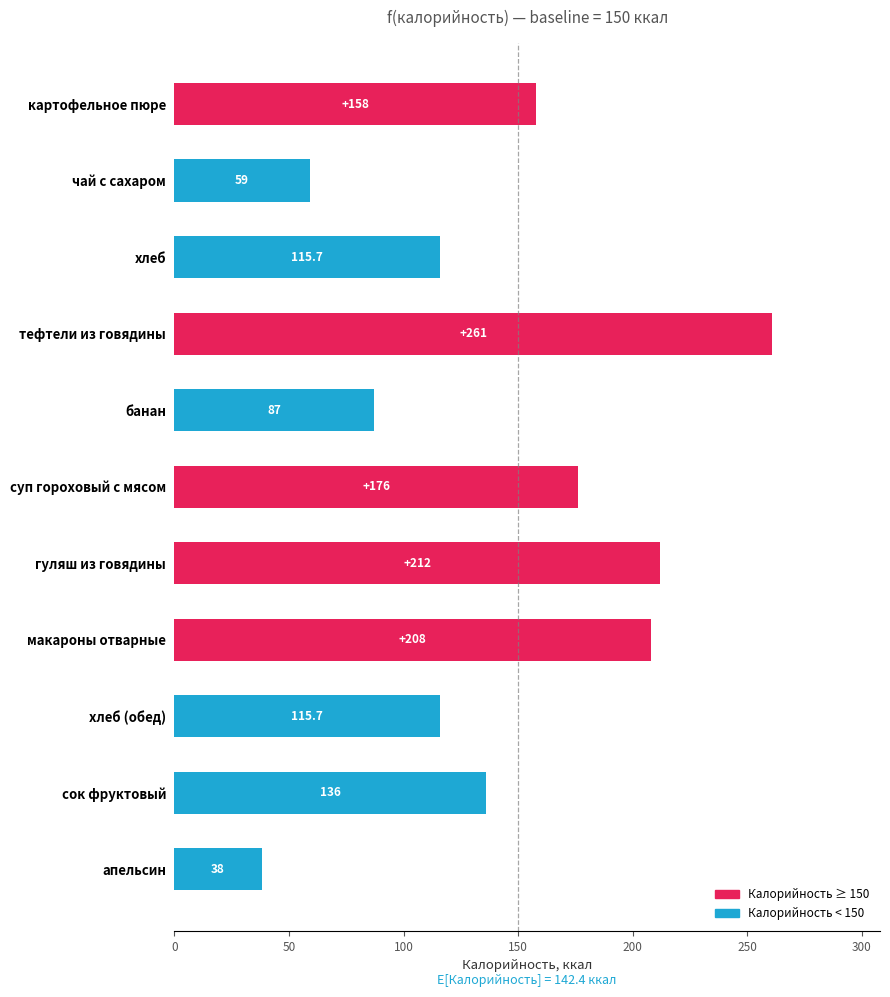

Between гуляш из говядины and сок фруктовый, which is larger?

гуляш из говядины